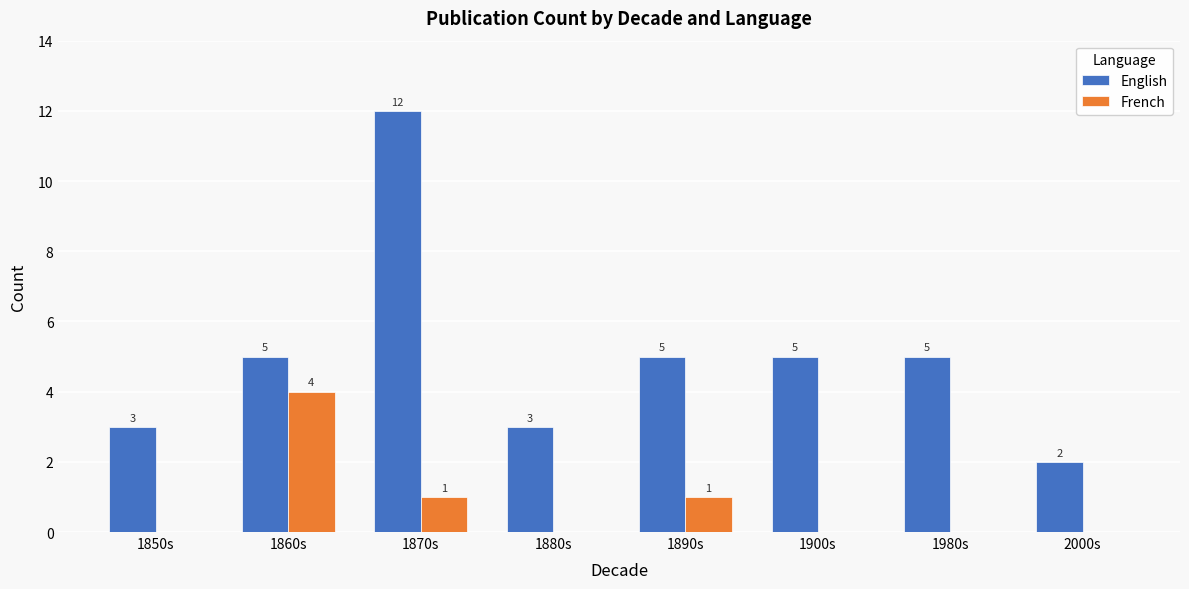

Which series has the largest total across all categories?

English